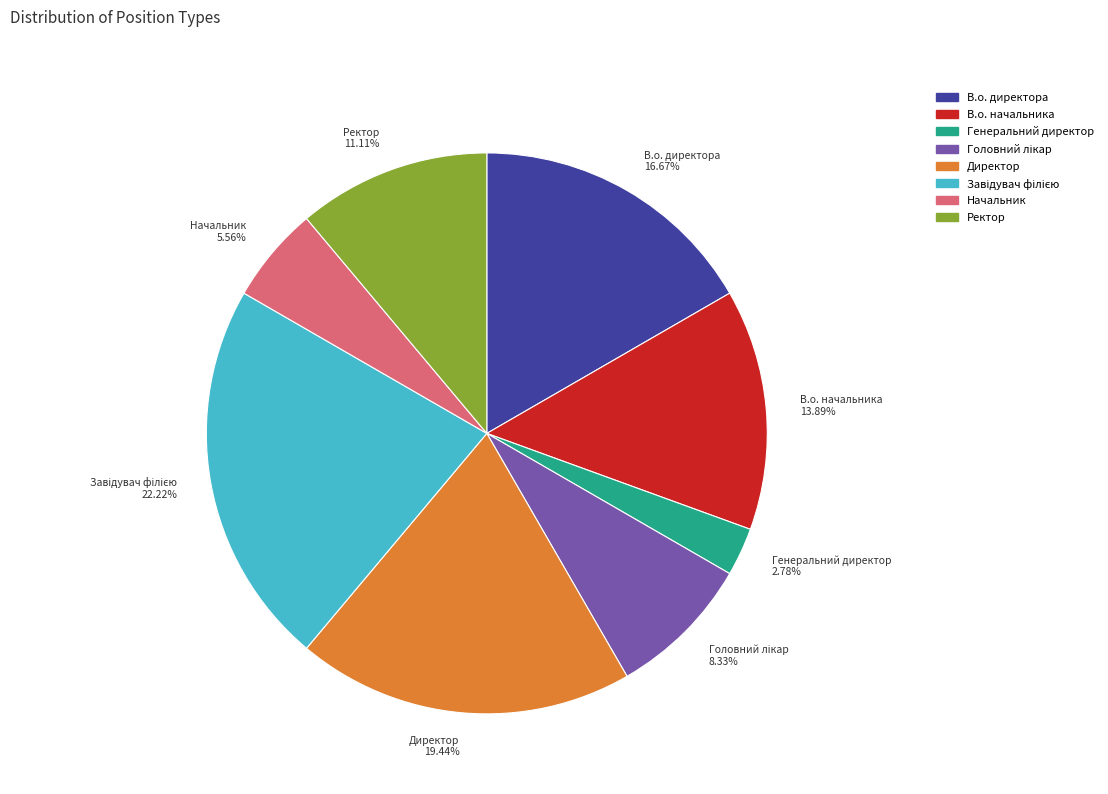

Does В.о. директора account for over 50% of the chart?

No